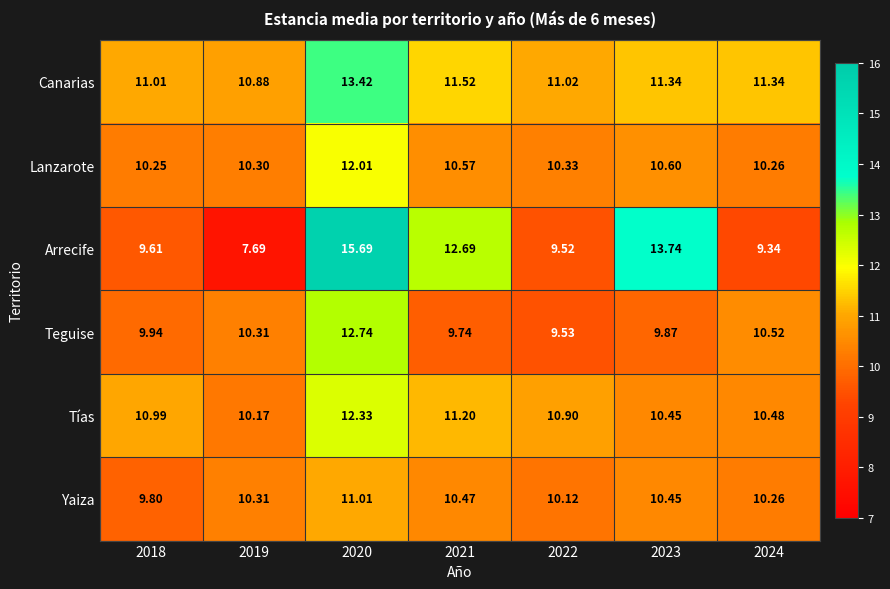

Which series has the largest range (max minus min)?

Arrecife